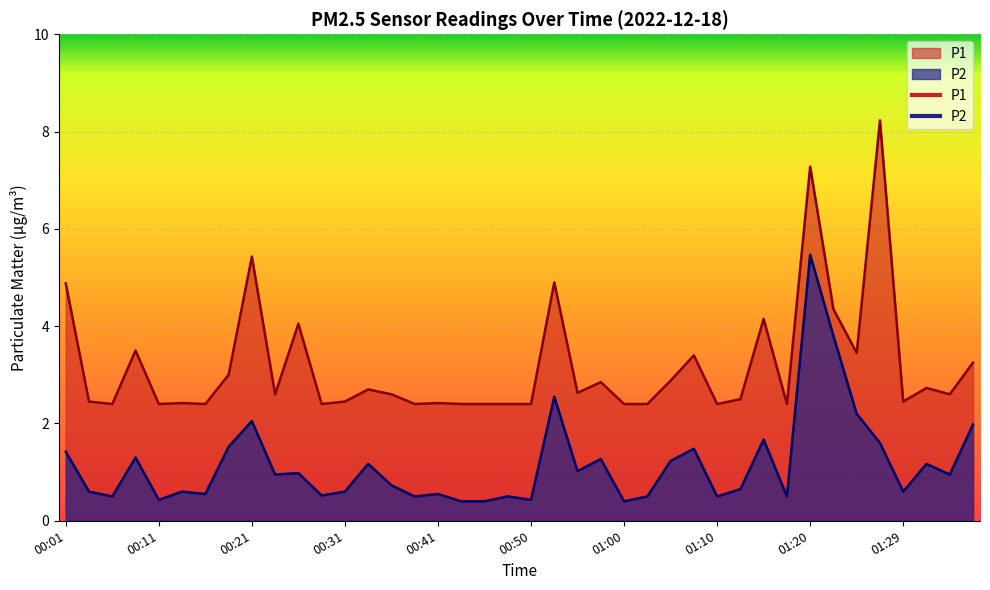

What is the sum of all P1 values?

127.3